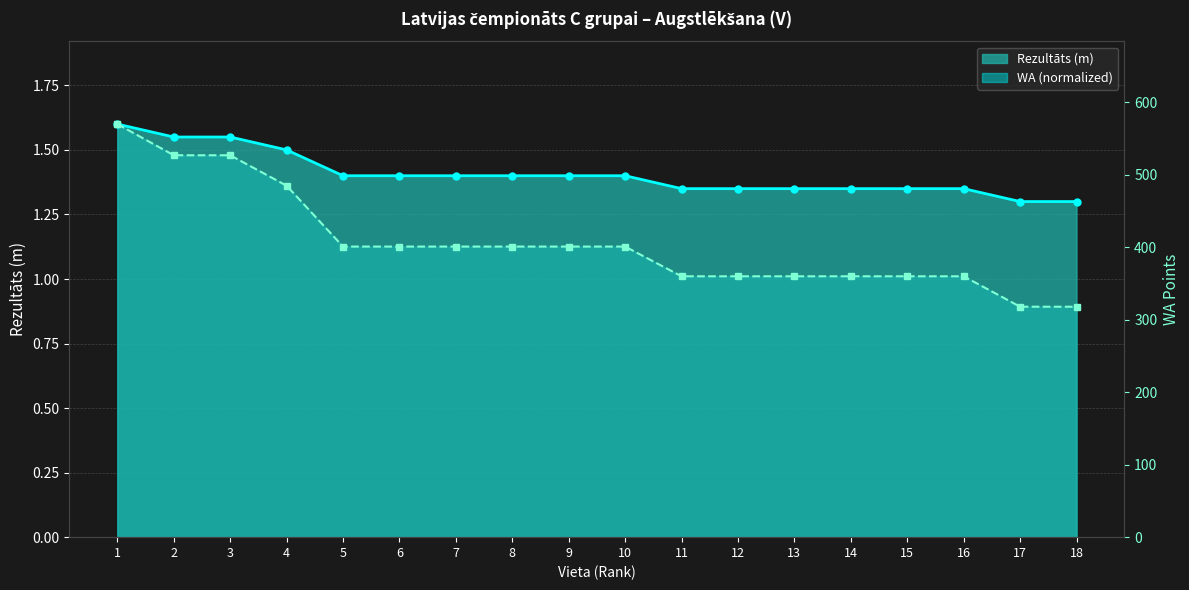

Where is the data nearest to the value 444?

4